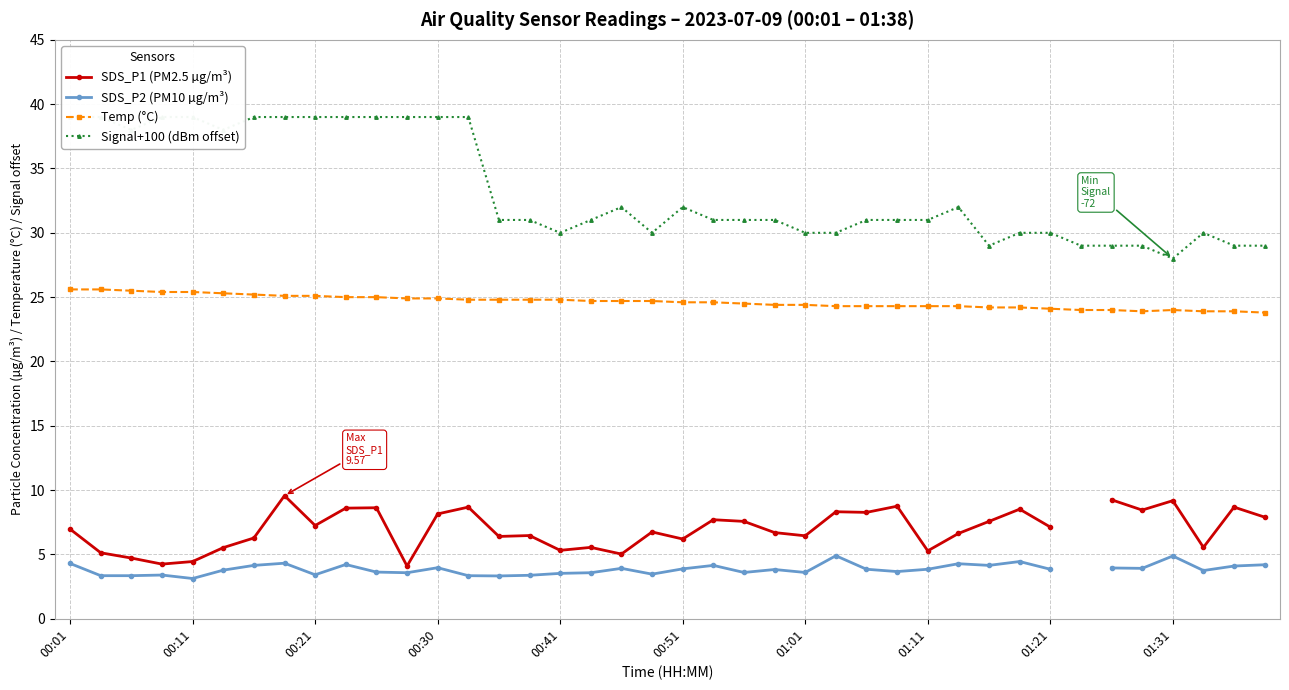

What is the lowest value of the Temp (°C) series?

23.8